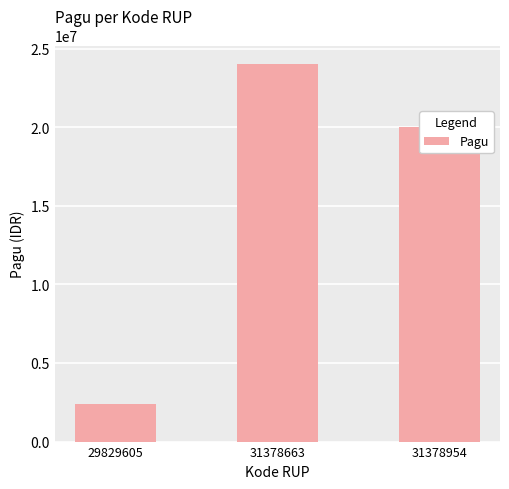

Where does the data first go above 20000000?

31378663